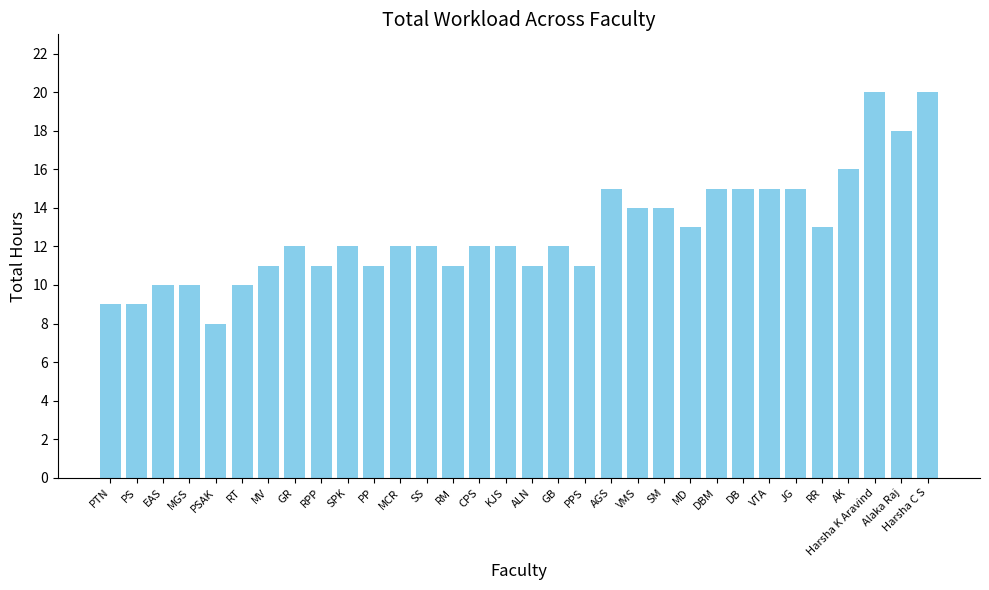

How many categories are shown in the chart?

32